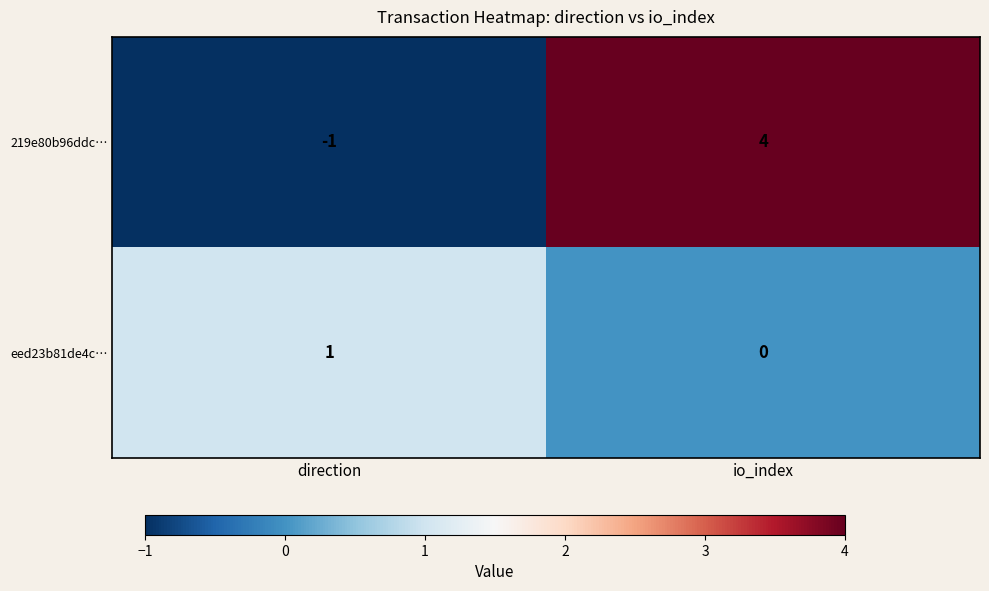

Reading left to right, what are all the values shown in this chart?

219e80b96ddc…: direction=-1	io_index=4
eed23b81de4c…: direction=1	io_index=0